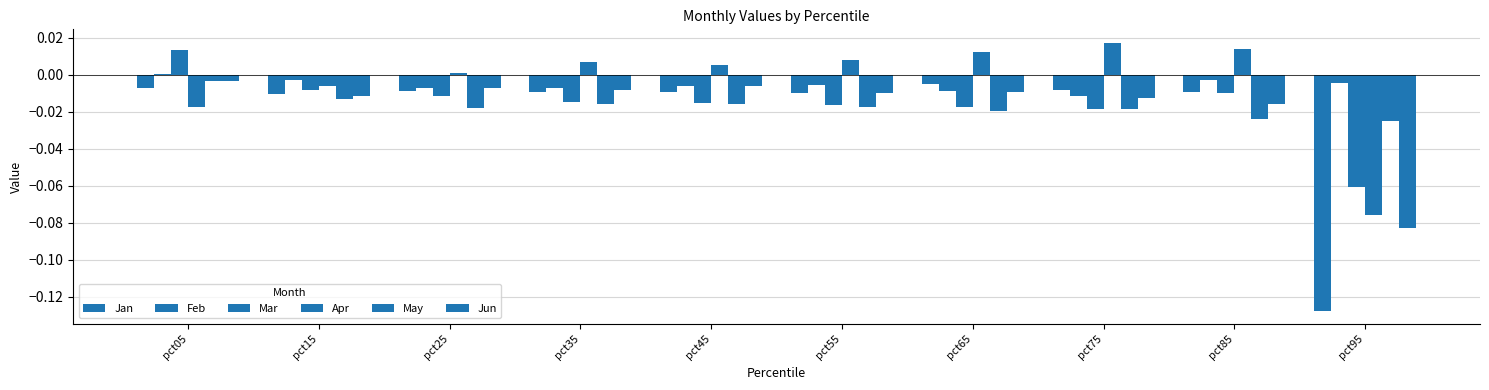

Which series has the largest total across all categories?

Apr